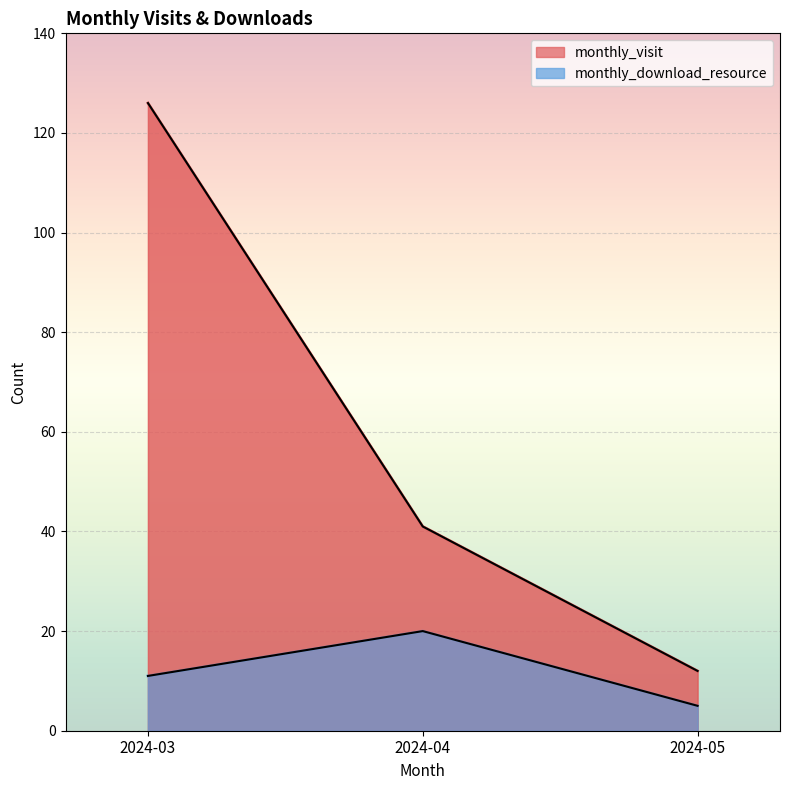

Which series has the largest total across all categories?

monthly_visit